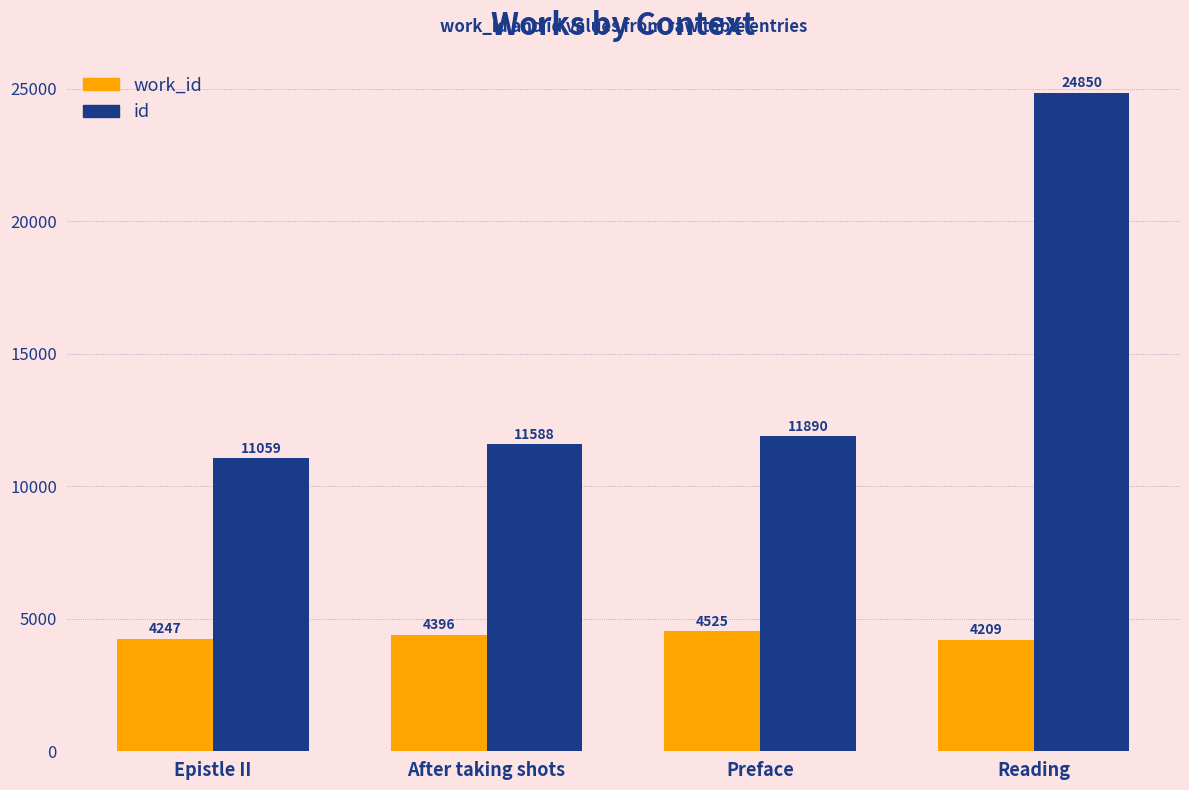

Which series has the widest spread of values?

id